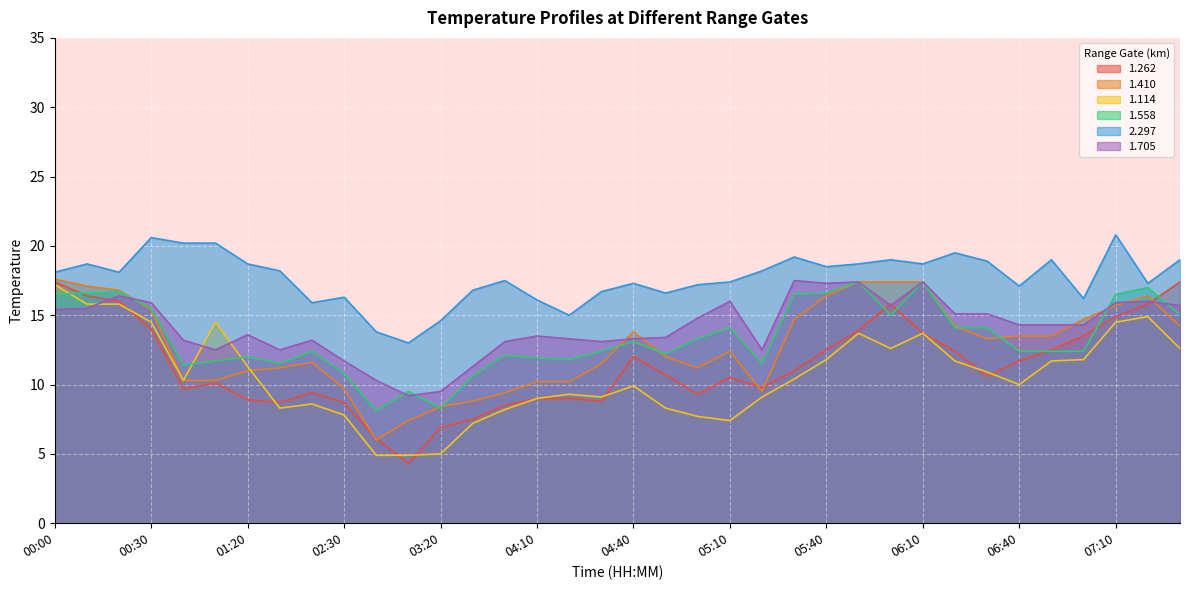

What is the label of the 2nd point from the right?

07:20